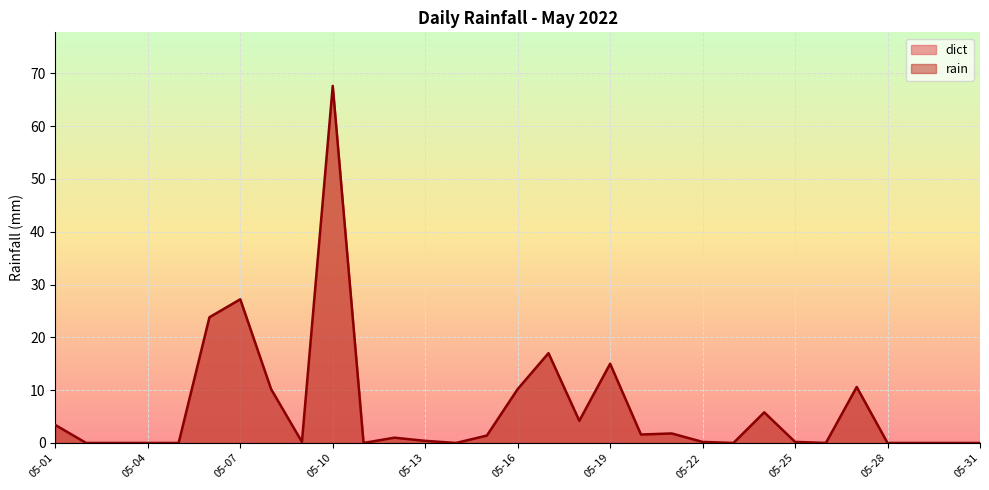

What is the average value?

6.5